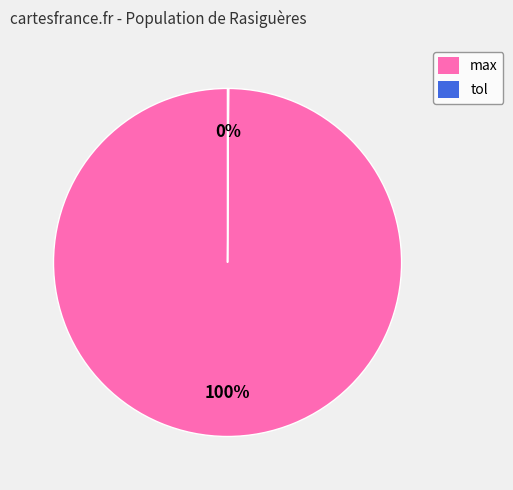

What percentage is the max slice, to the nearest percent?

100%